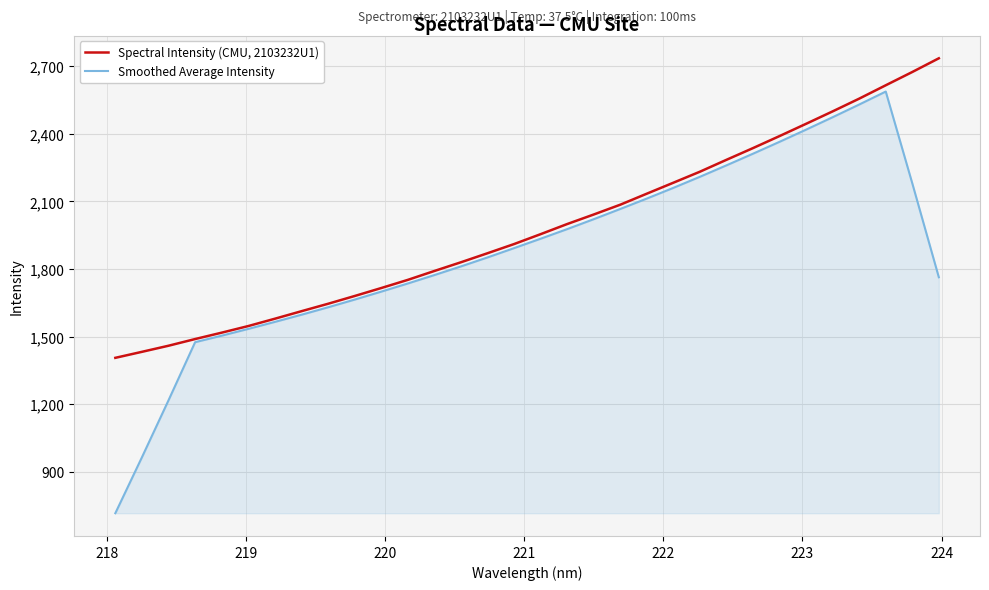

List the series in order of their peak value, highest first.

Spectral Intensity (CMU, 2103232U1), Smoothed Average Intensity